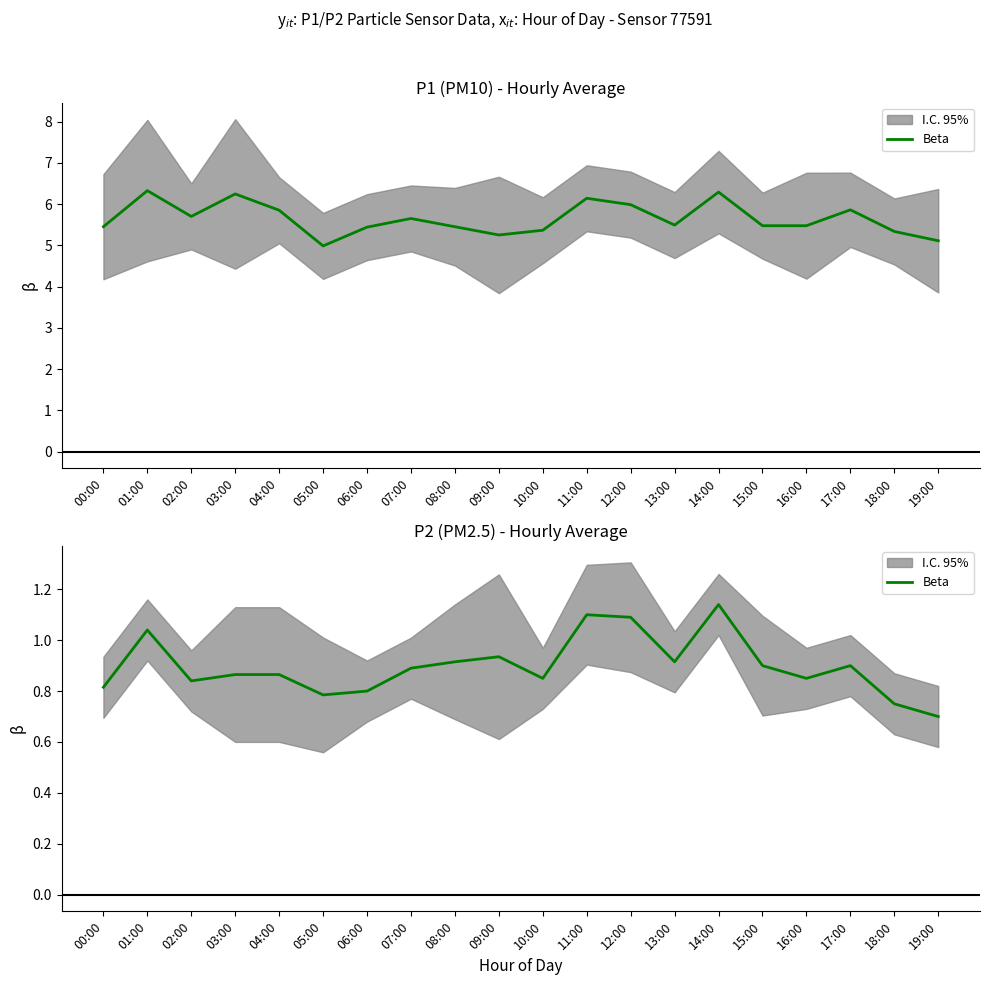

Is it true that the value at 02:00 is 1.3?

False